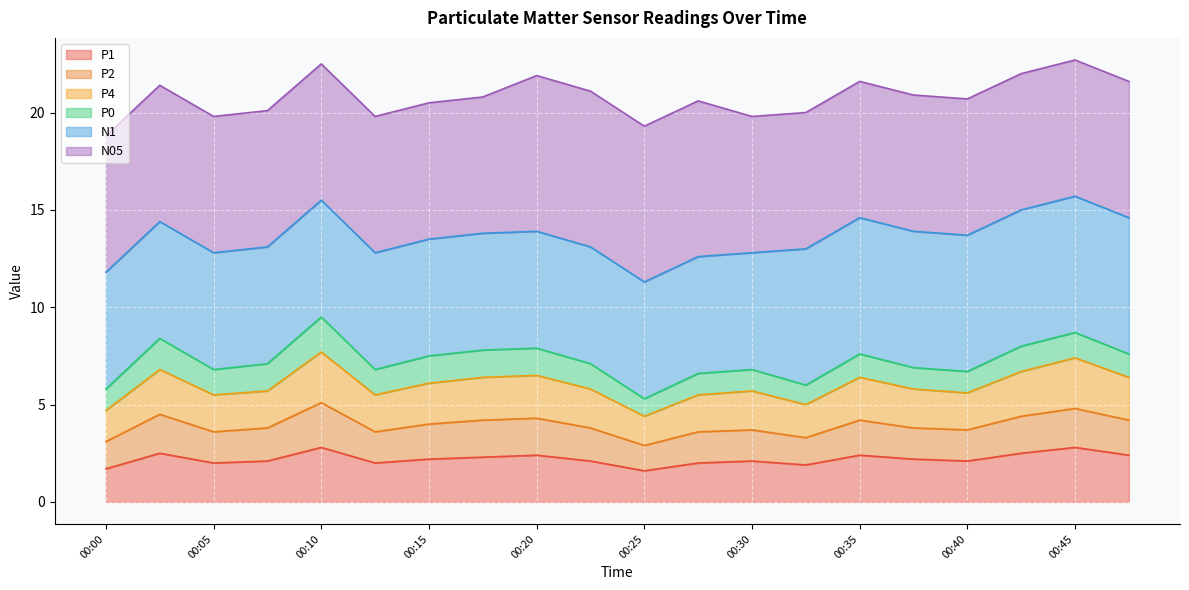

At which label does P1 first exceed 2?

00:02